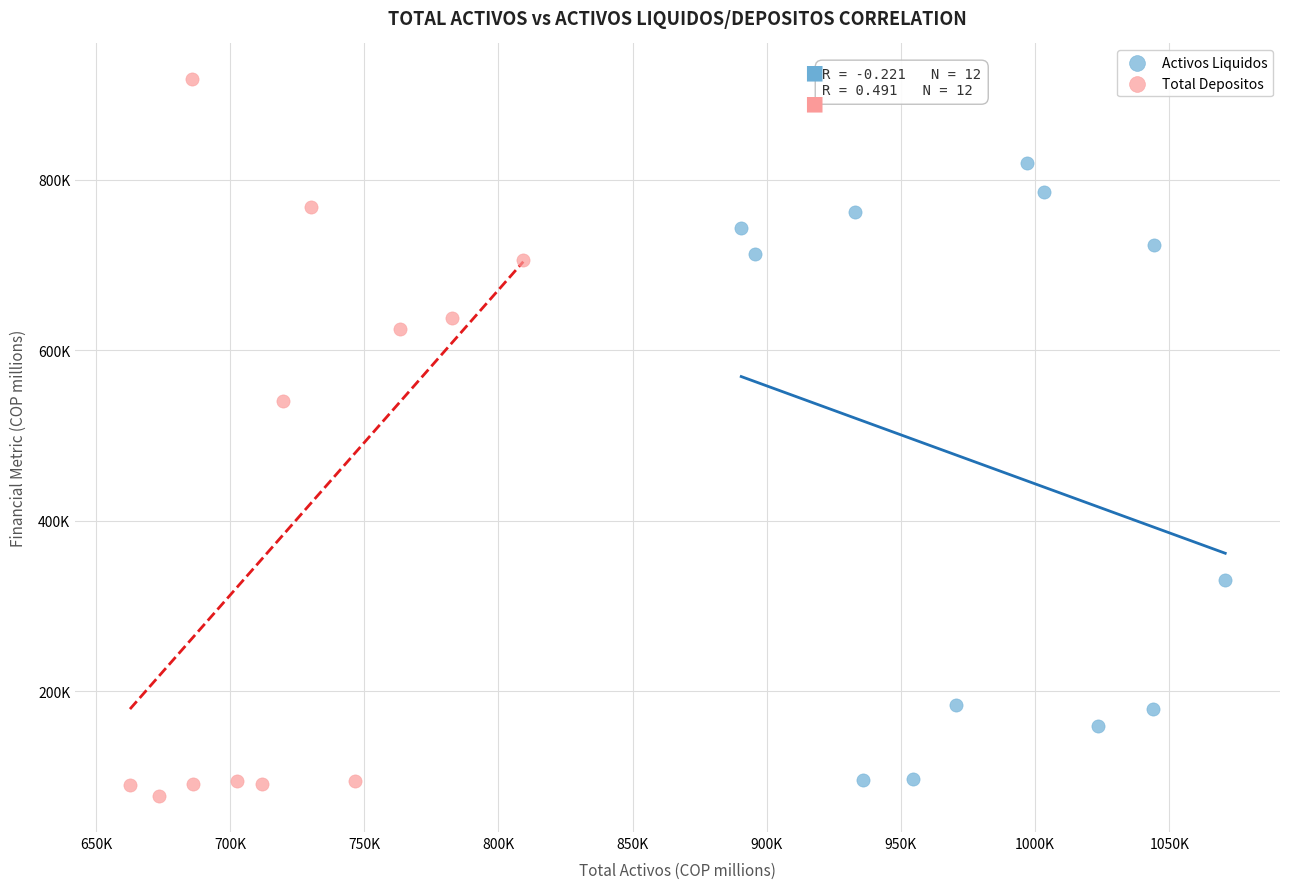

Which series has the widest spread of Y values?

Total Depositos